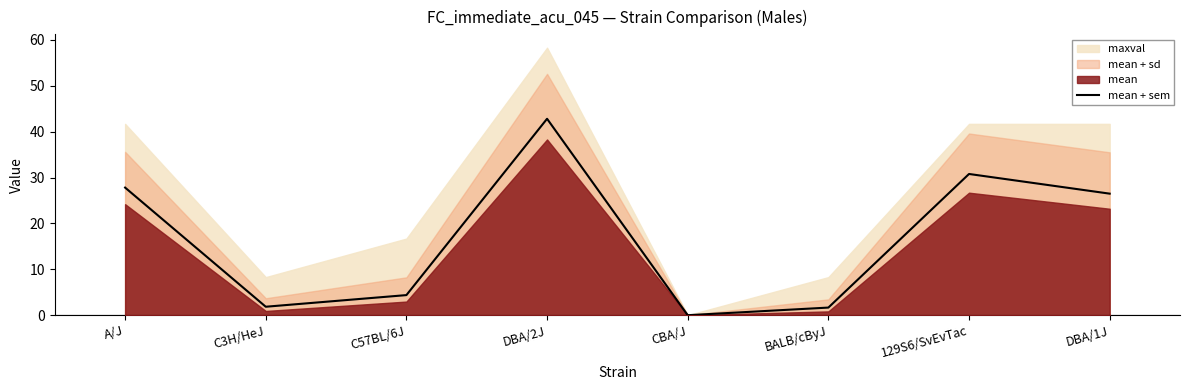

Where does the data first go above 26?

A/J